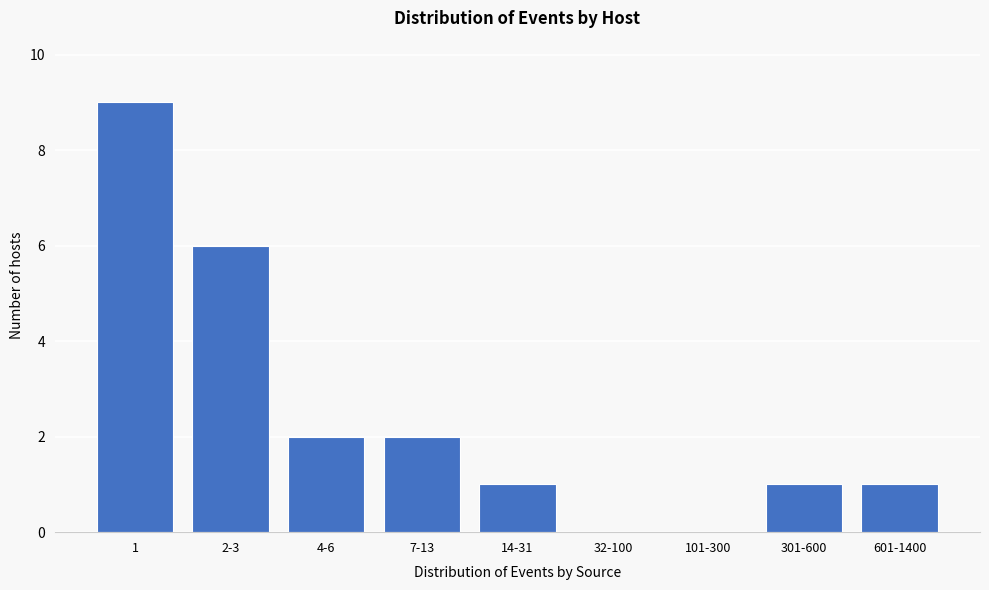

What is the greatest value displayed?

9